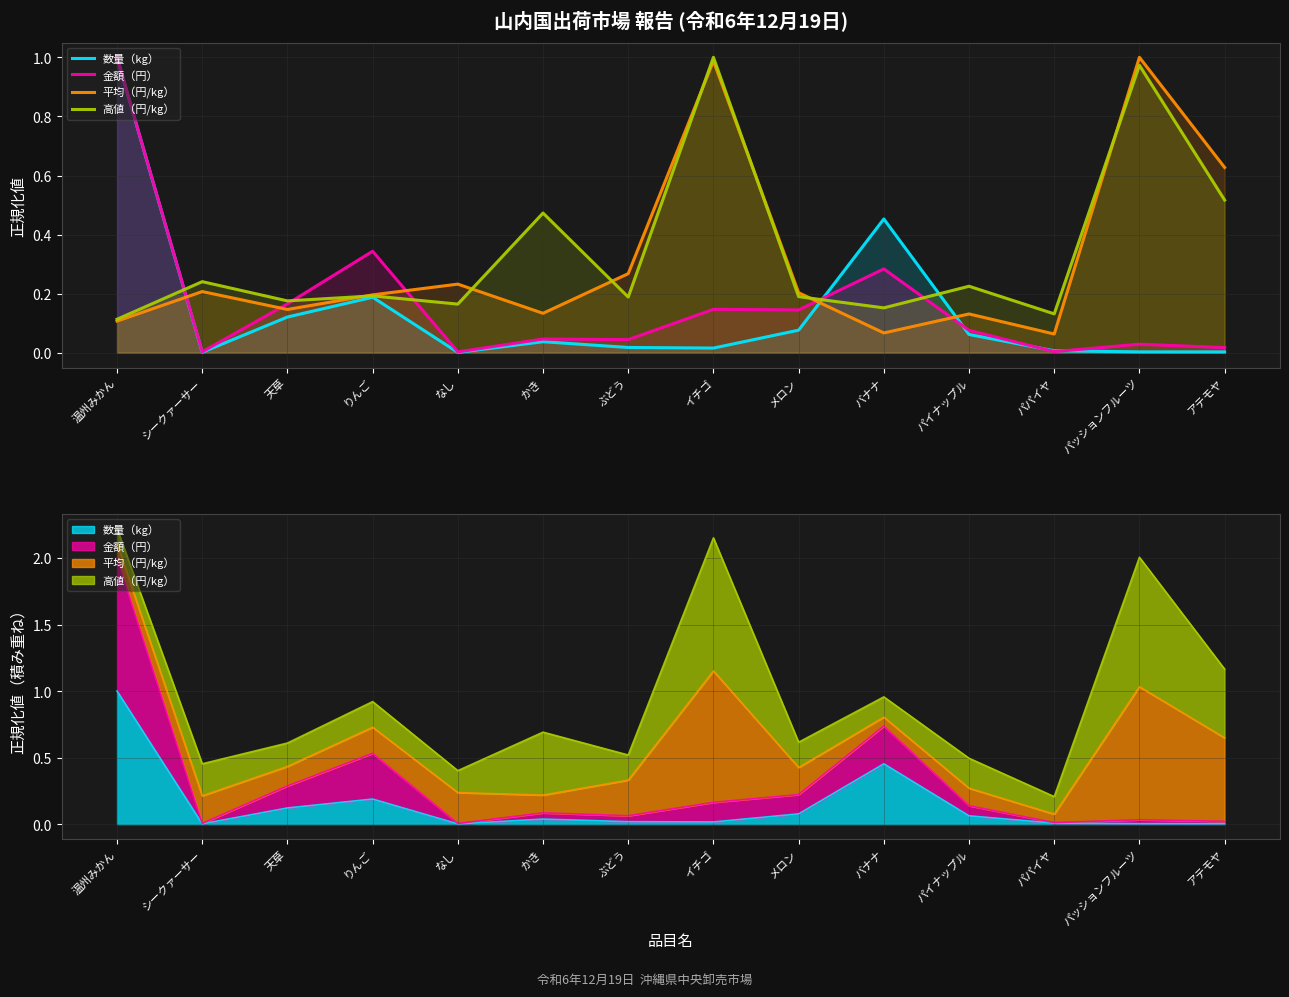

What is the value of the 高値（円/kg） point at the 7th from the left?

0.2